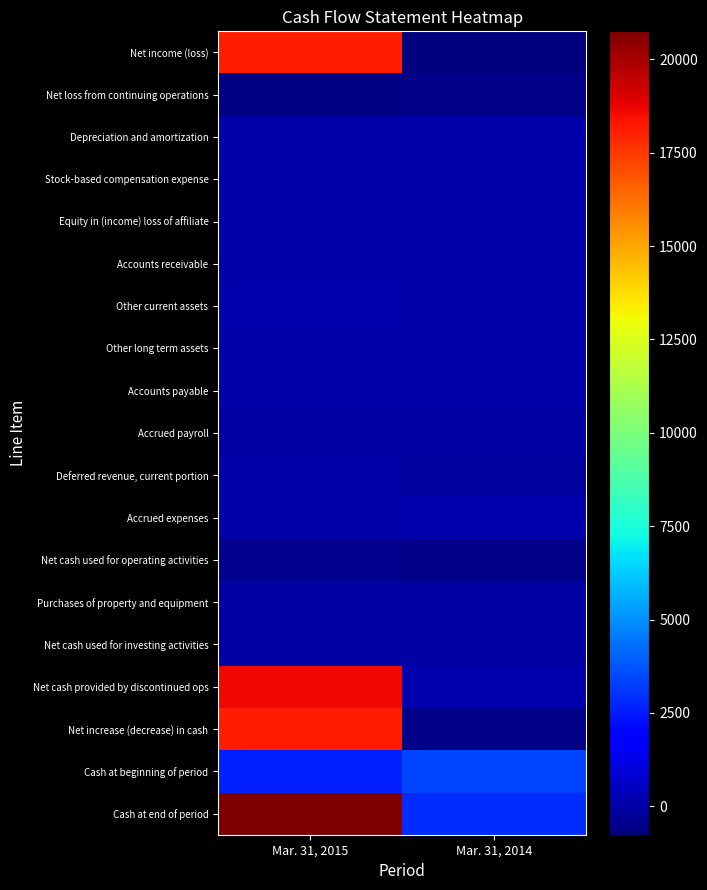

Which series has the largest total across all categories?

Cash at end of period